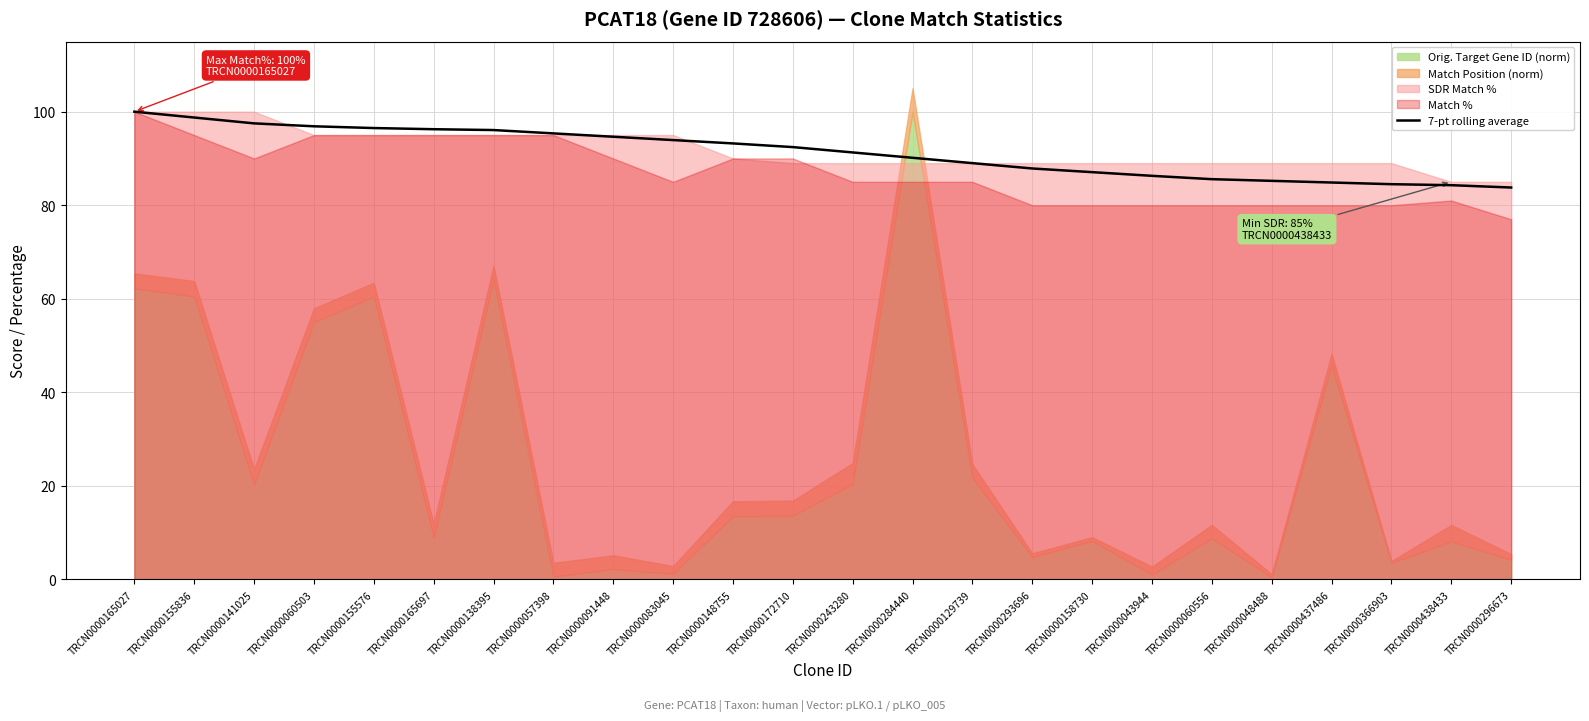

The value of 7-pt rolling average at TRCN0000293696 is 127.6. True or false?

False